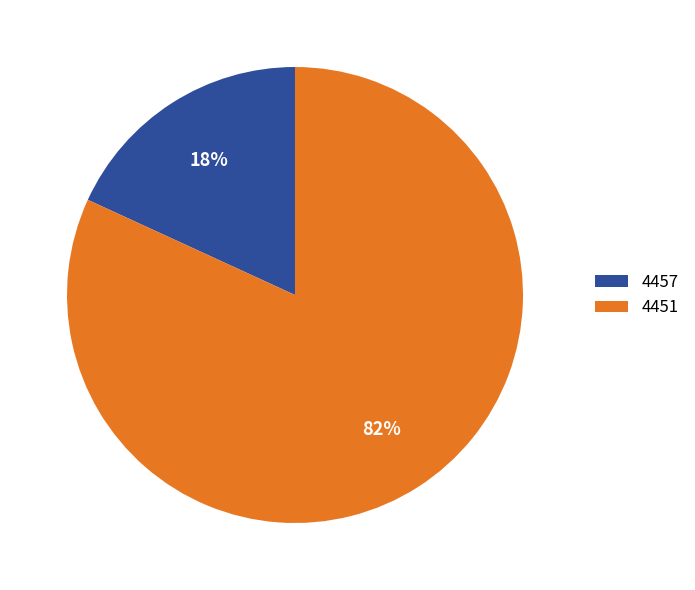

Is there any slice that represents more than half of the pie?

Yes